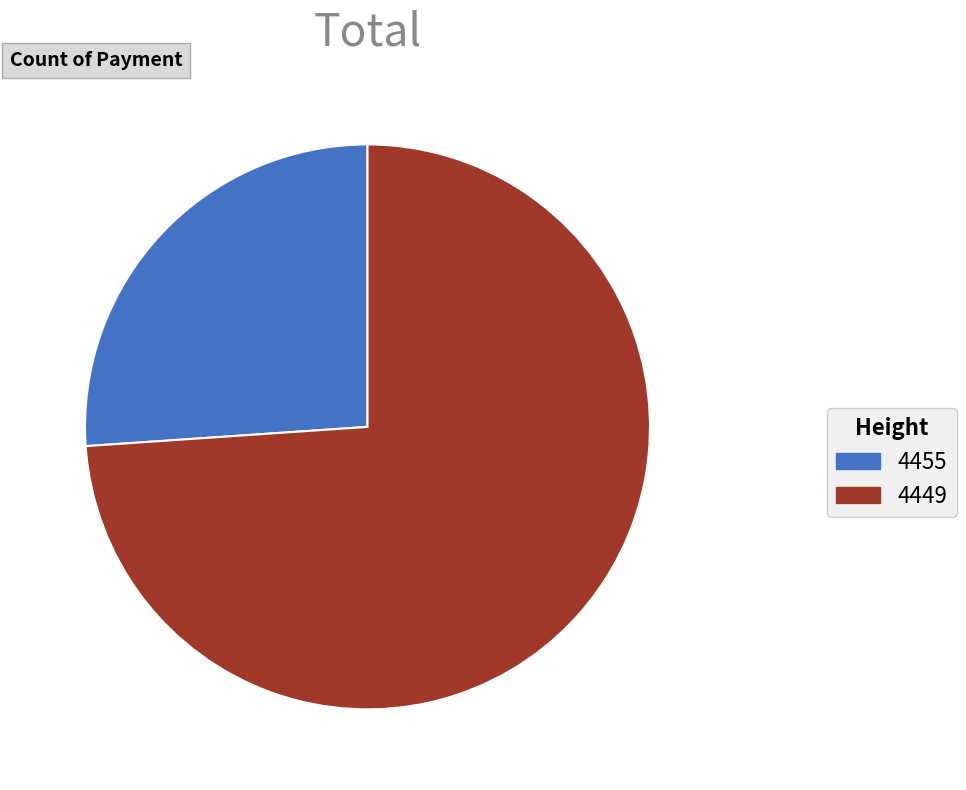

What is the largest slice in the pie chart?

4449